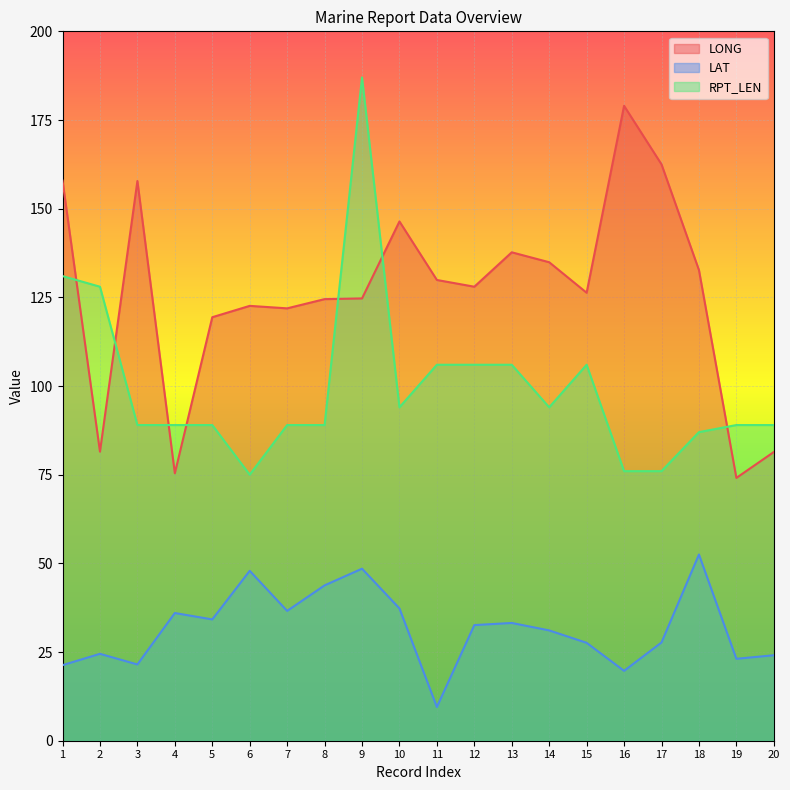

The value of LONG at 4 is 75.4. True or false?

True